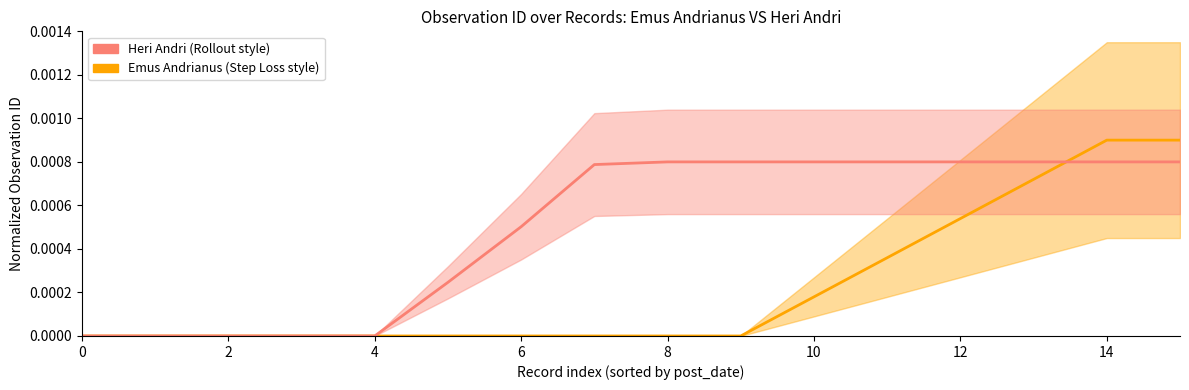

After their last crossing, which series has the higher values: Heri Andri (red) or Emus Andrianus (orange)?

Emus Andrianus (orange)